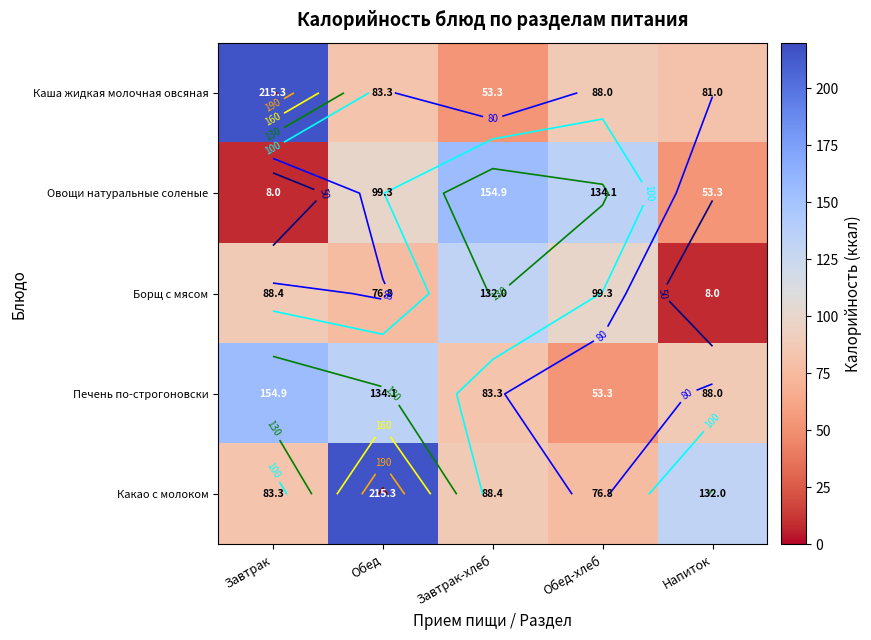

Between Обед and Обед-хлеб, which series saw the biggest shift?

Какао с молоком